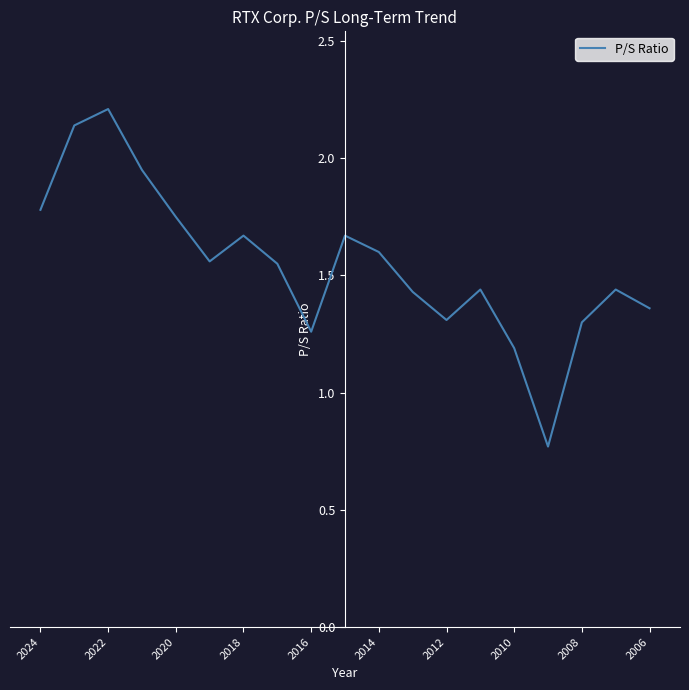

What is the maximum value shown in the chart?

2.2